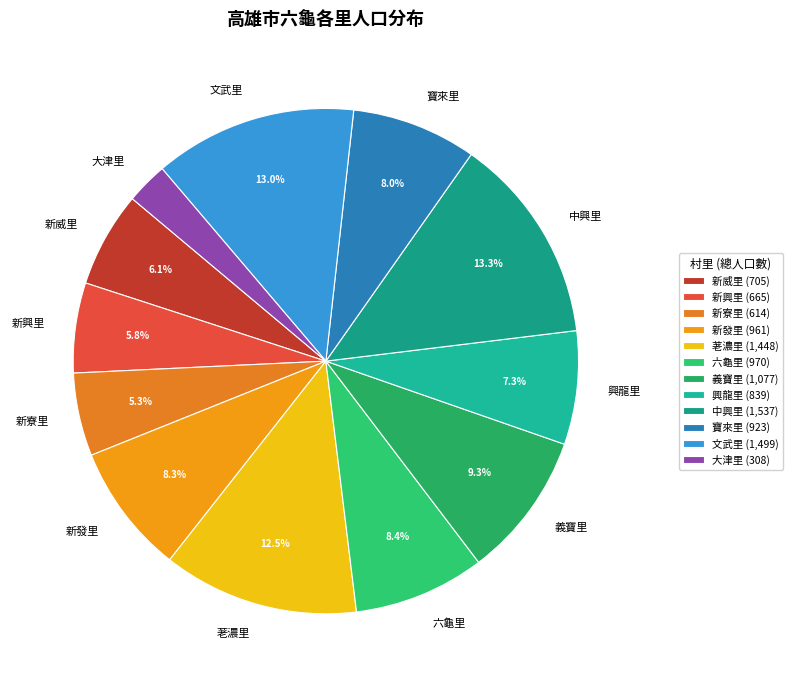

Approximately how many times larger is the value at 六龜里 compared to 文武里?

0.6